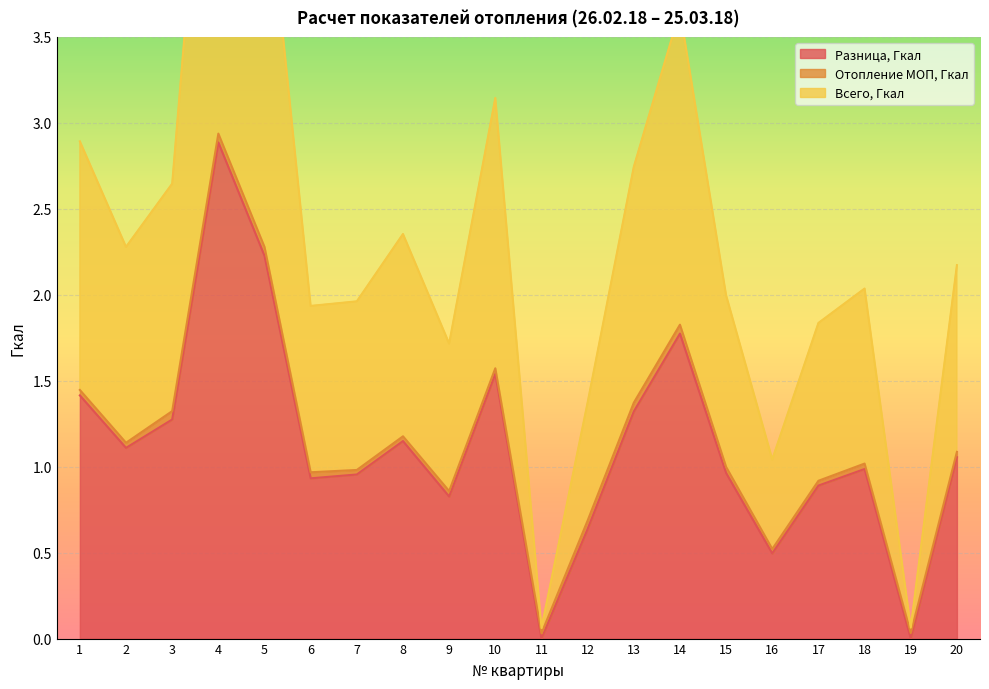

Count the number of categories in the chart.

20